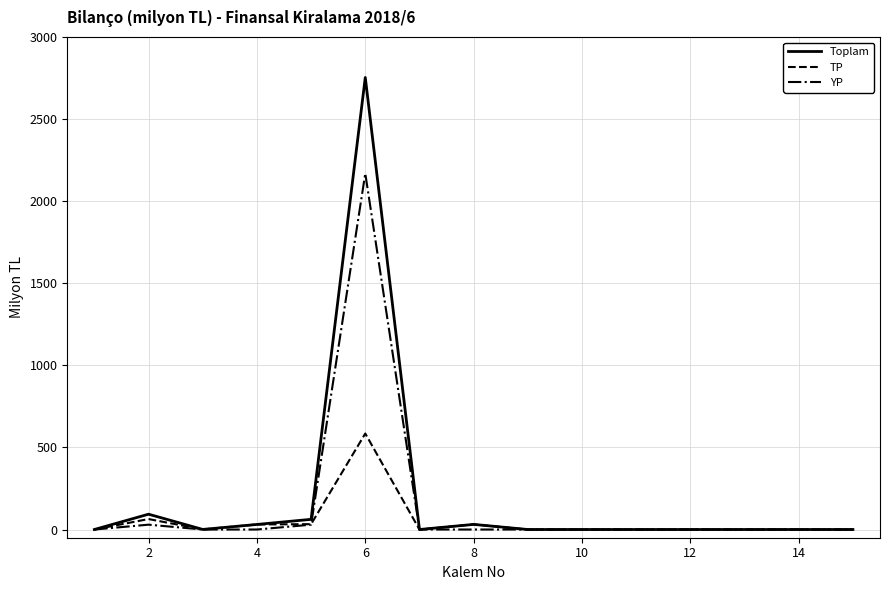

What is the average value of the YP series?

148.5